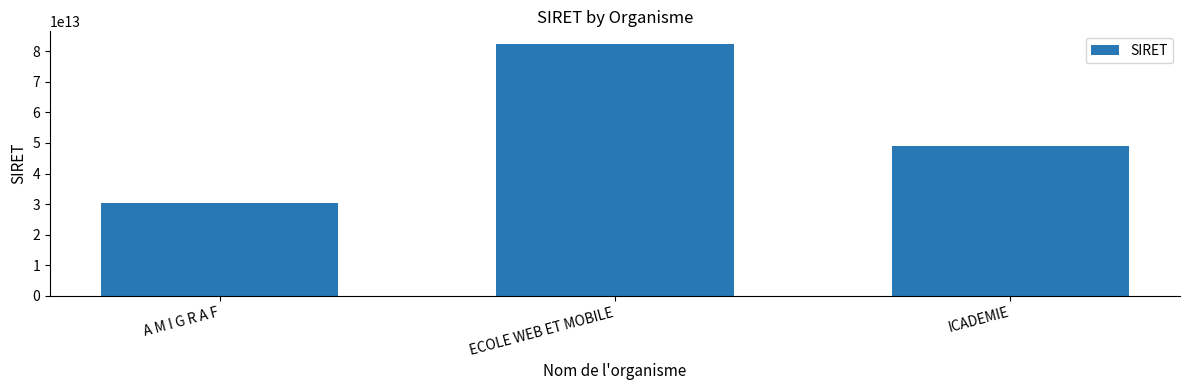

At which label is the value closest to 56341493900023?

ICADEMIE